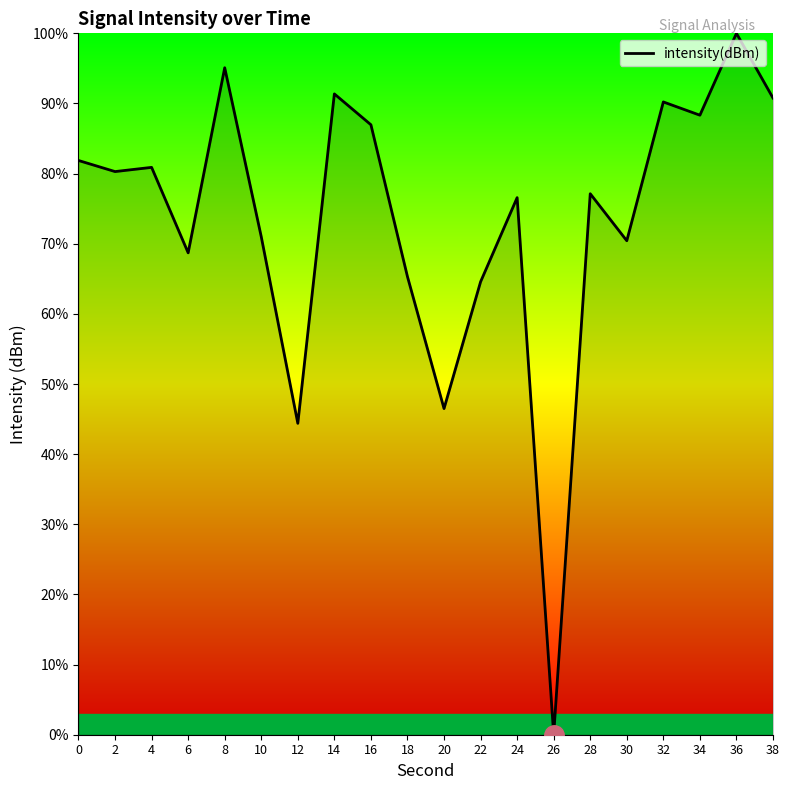

How many values are below 80?

10